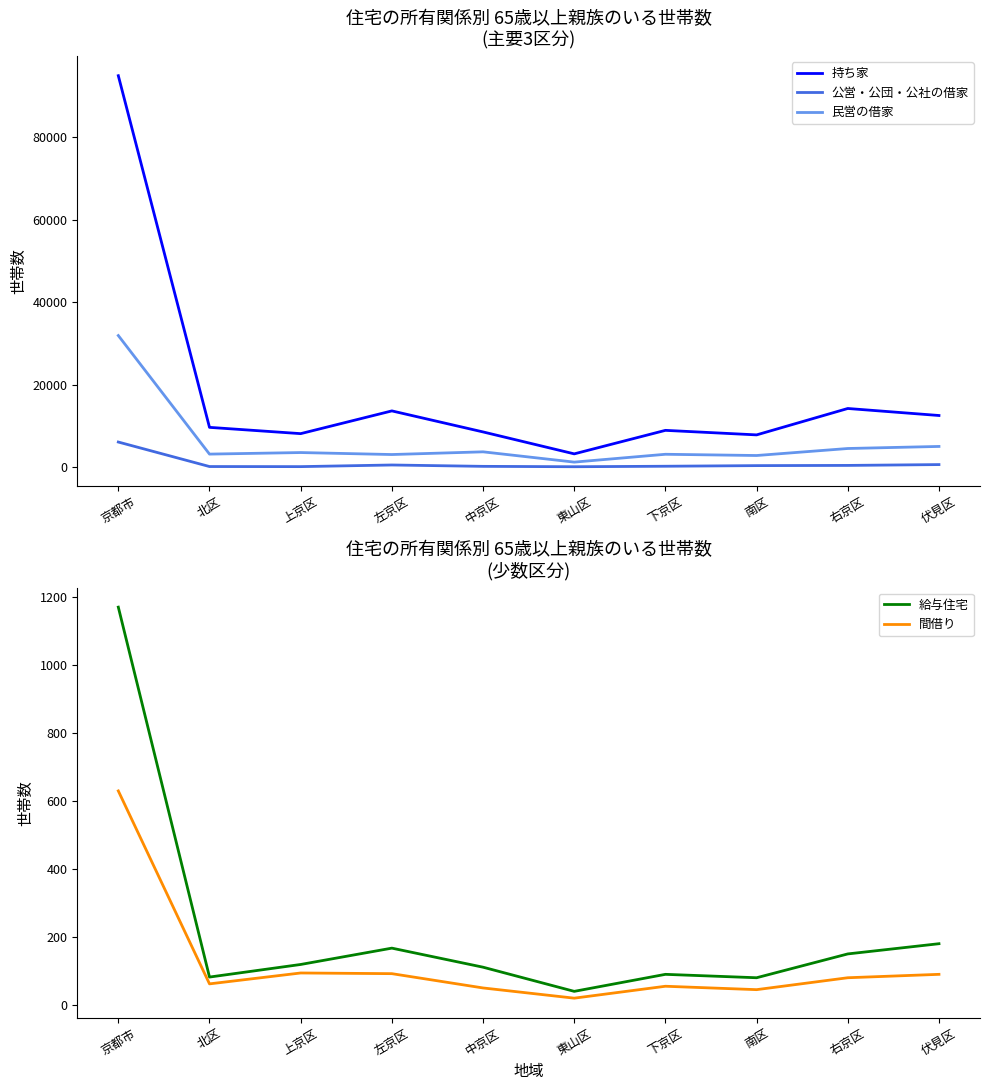

What is the difference between the second highest and second lowest values in the 持ち家 series?

6400